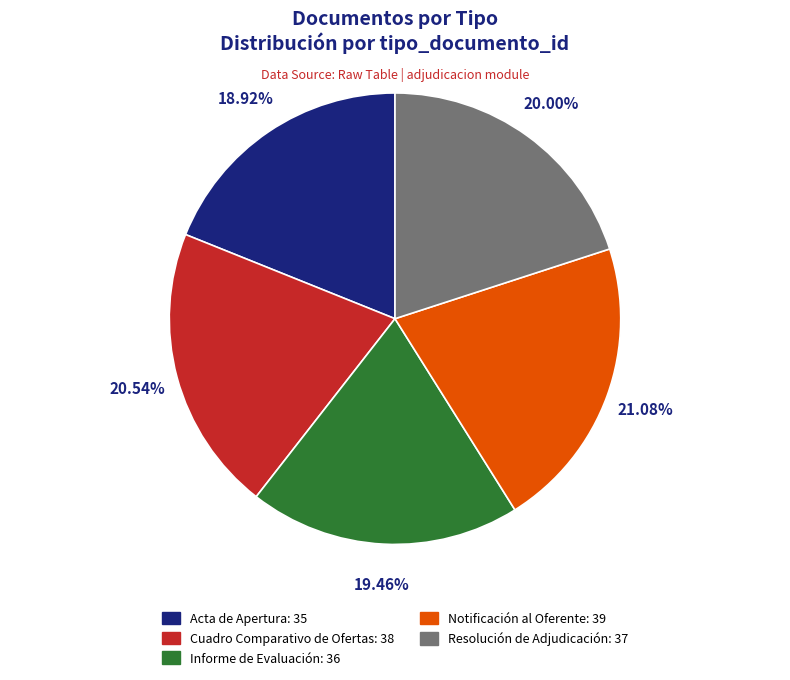

Count the number of slices in the pie.

5